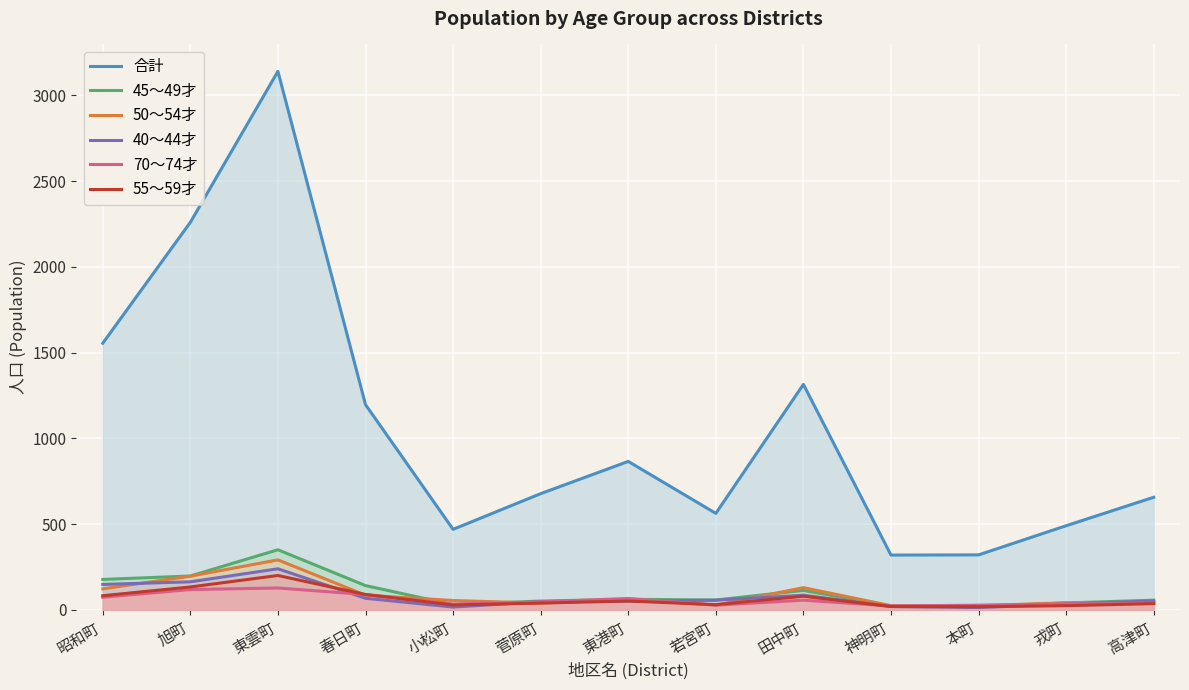

True or false: 70～74才 and 合計 cross at least once.

False